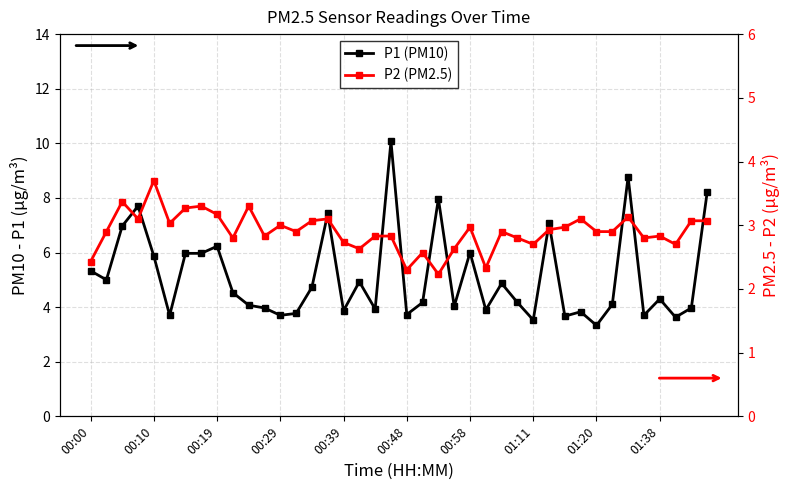

What position from the left is 25?

26